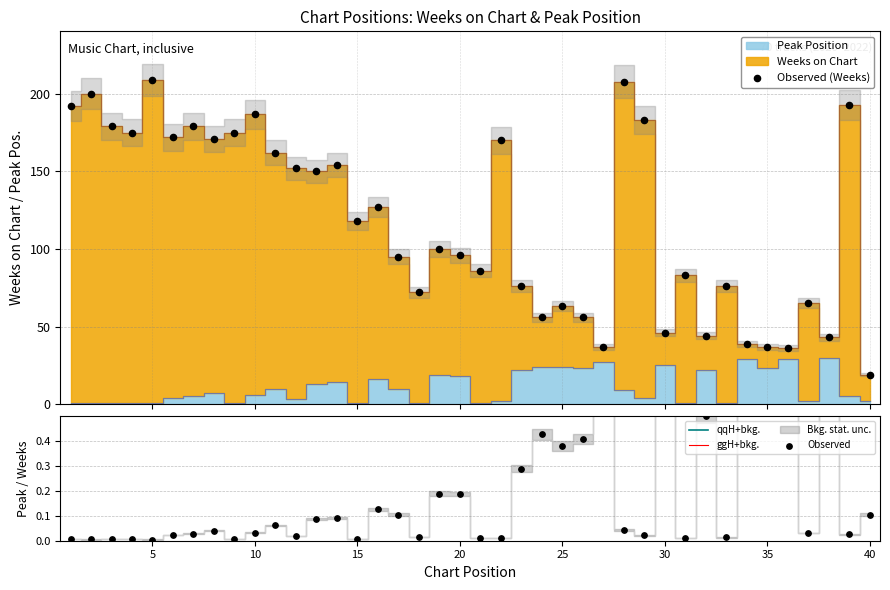

Which series has the largest total across all categories?

Weeks on Chart